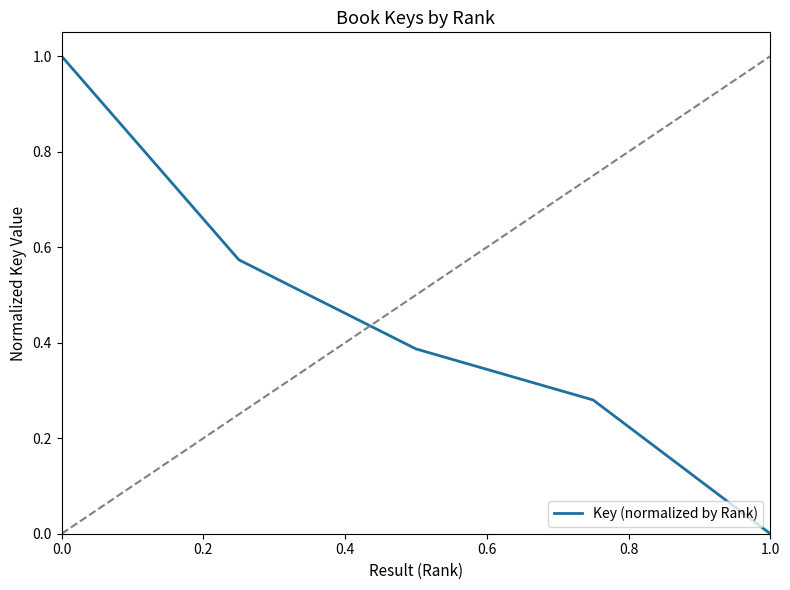

True or false: there are more than 2 points higher than both neighbors.

False